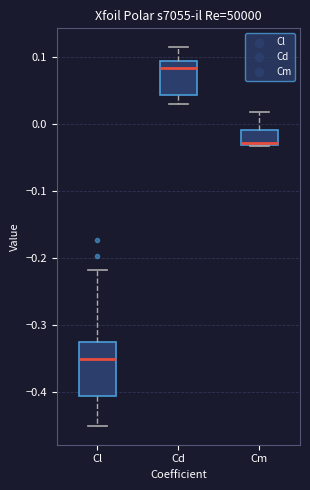

Where is the lower edge of the box for Cm on the y-axis? The values are not printed on the chart, so give them approximately, as read against the axis.

-0.03